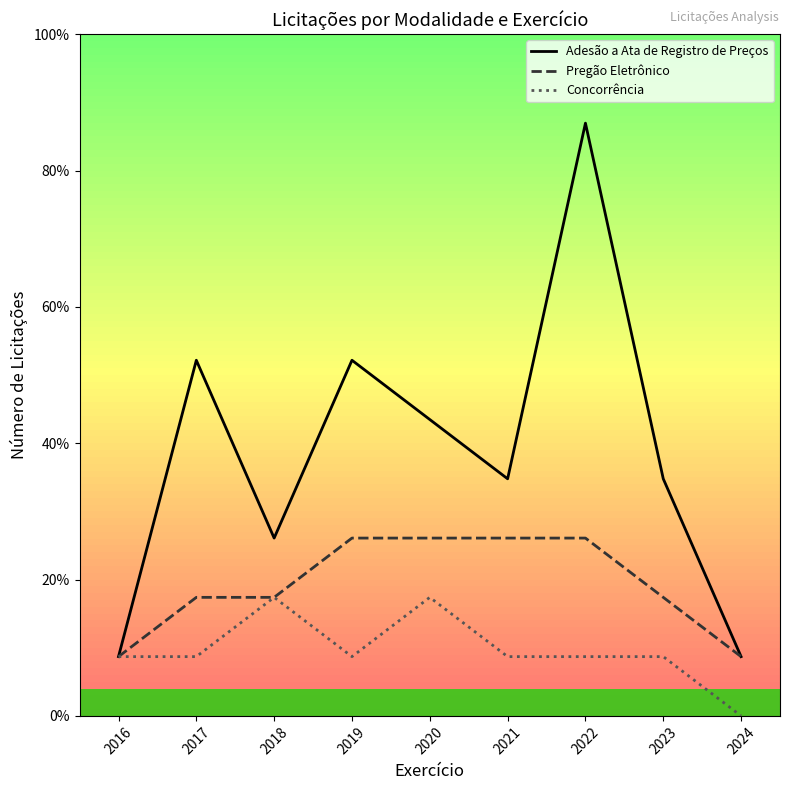

True or false: Pregão Eletrônico has more than 1 points higher than both neighbors.

False